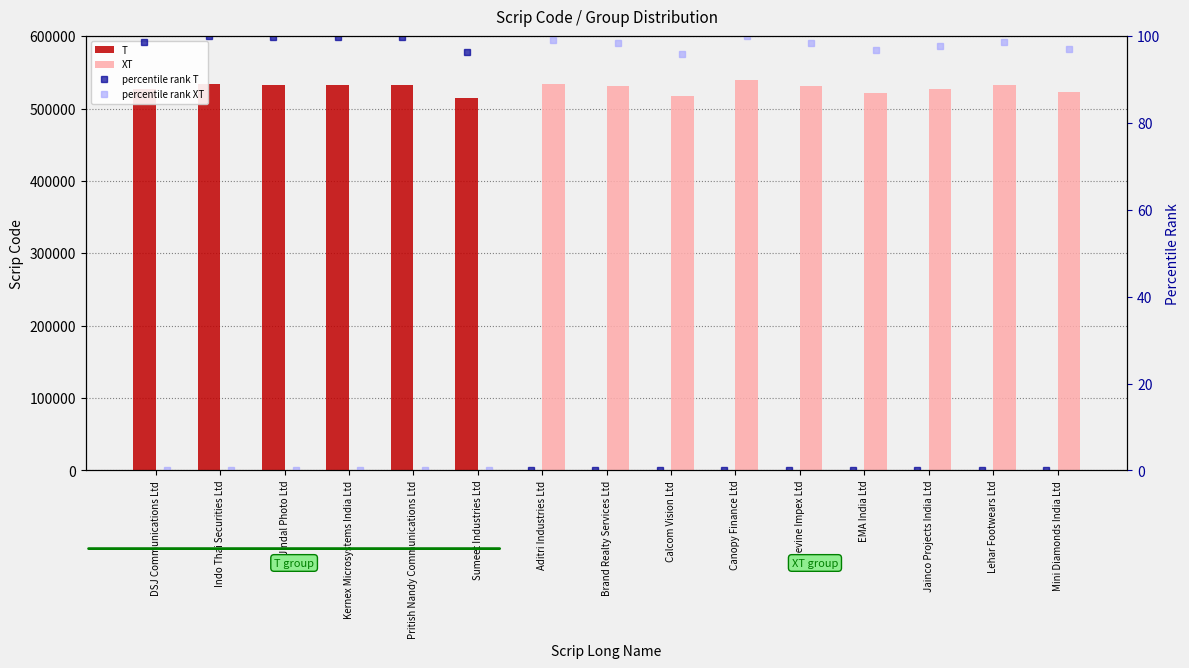

How many values in percentile rank XT are above zero?

9